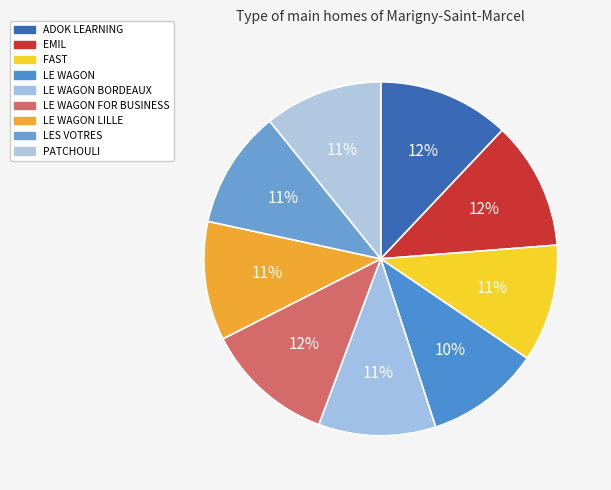

Count the number of slices in the pie.

9